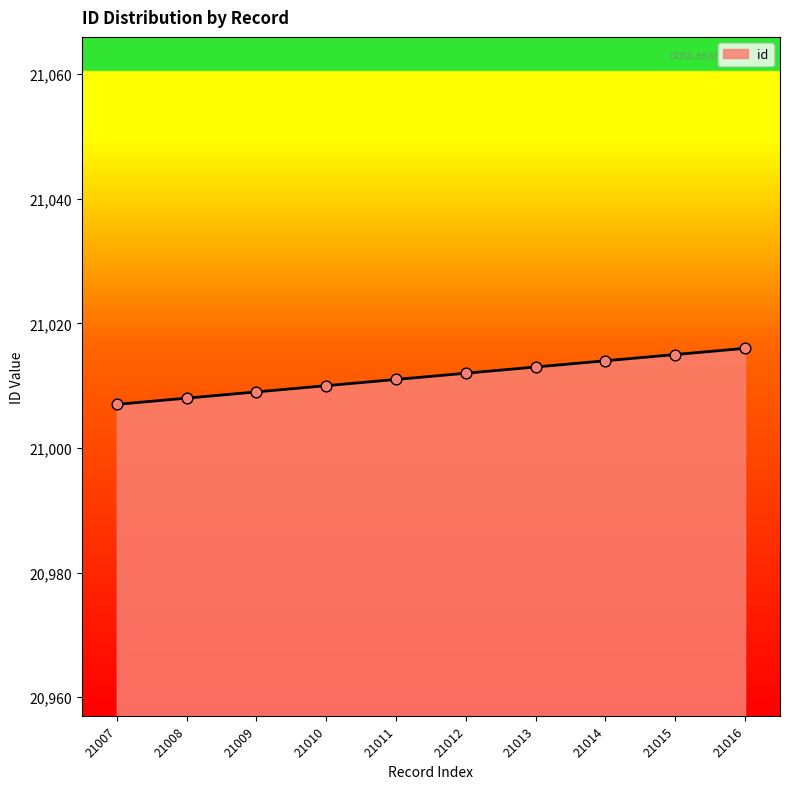

Approximately how many times larger is the value at 21014 compared to 21011?

1.0